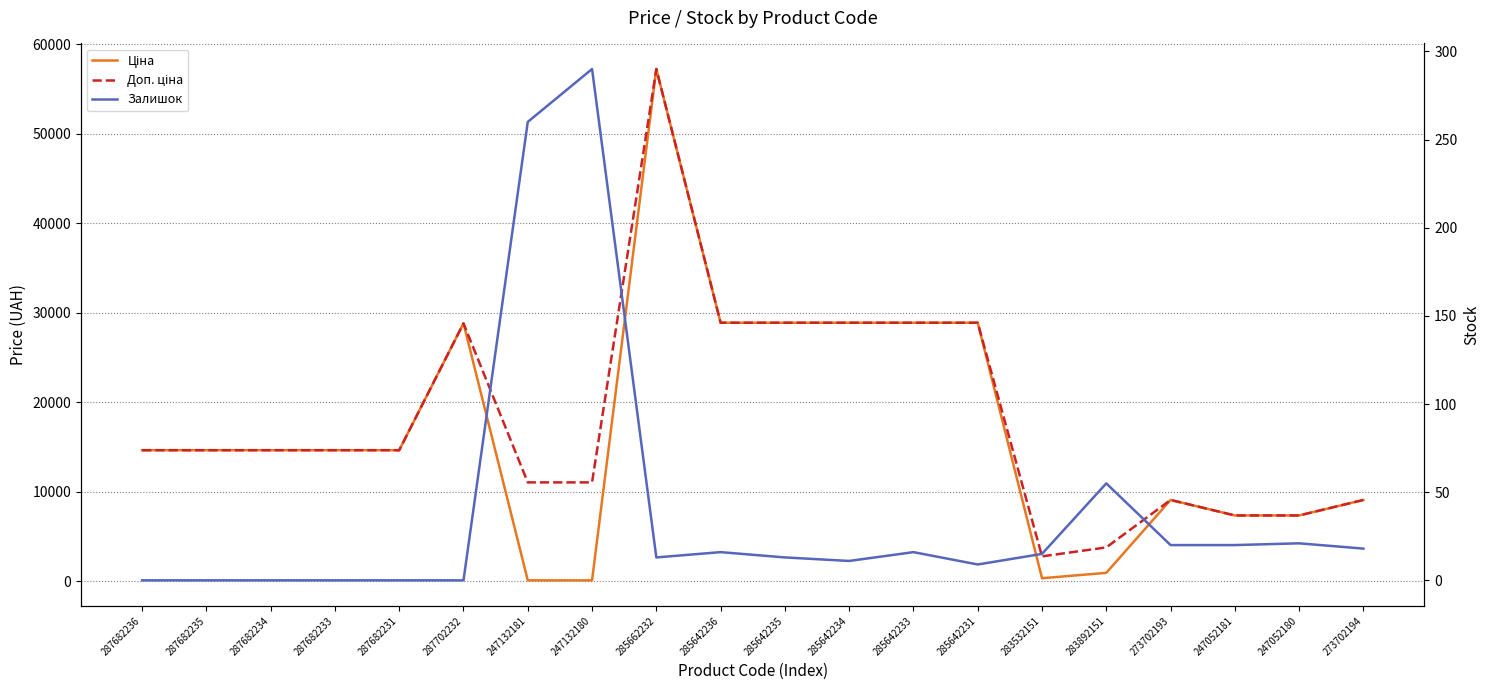

Which series changed the most between 247132180 and 273702194?

Ціна